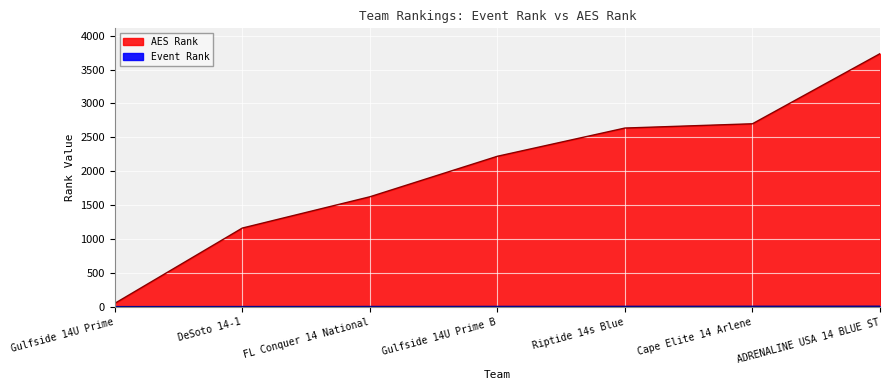

What is the average value of the AES Rank series?

2020